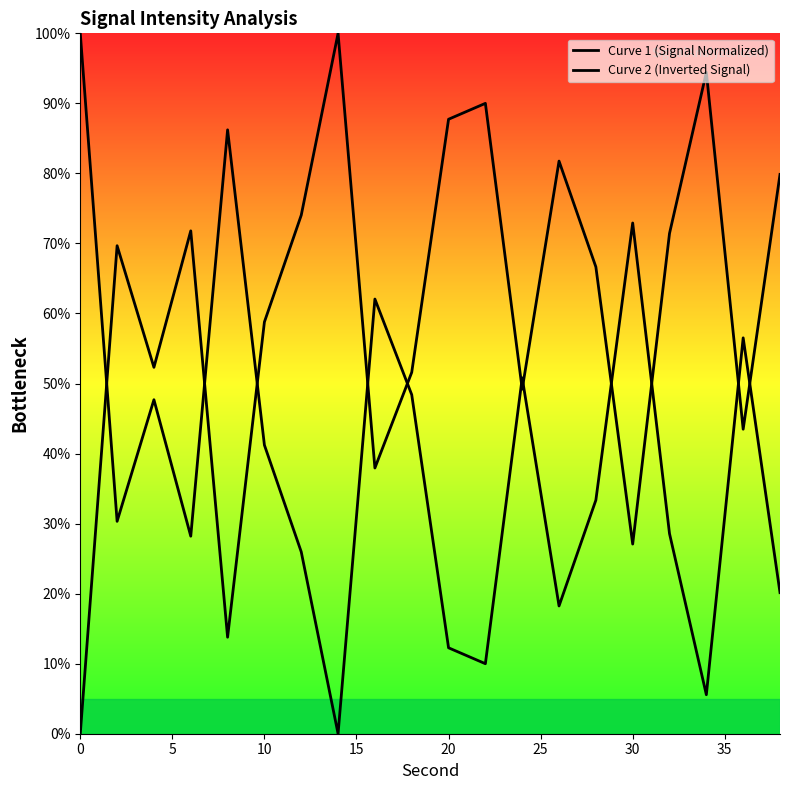

What is the difference between the second highest and minimum values in the Curve 2 (Inverted Signal) series?

86.2